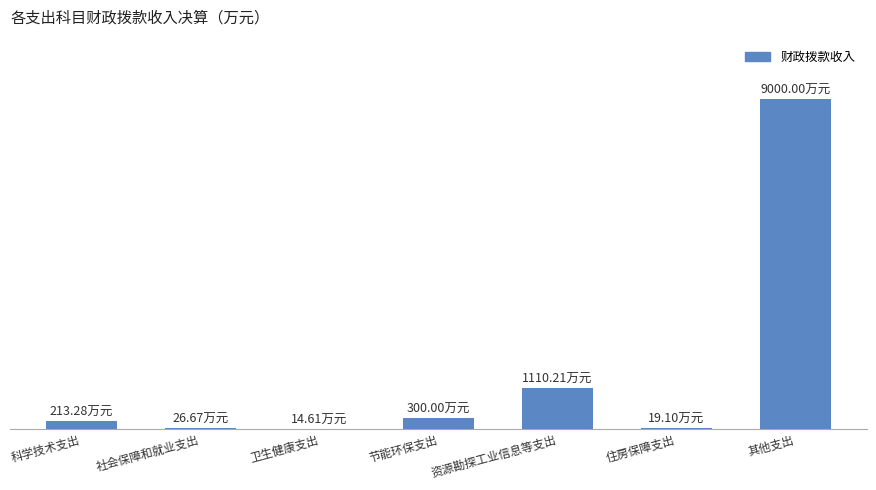

Where is the data nearest to the value 4507?

资源勘探工业信息等支出